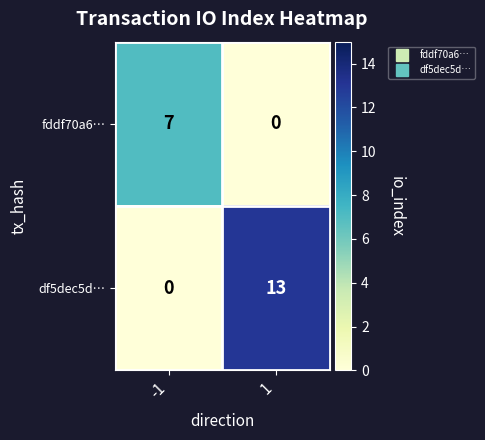

The value of fddf70a6… at -1 is 10. True or false?

False